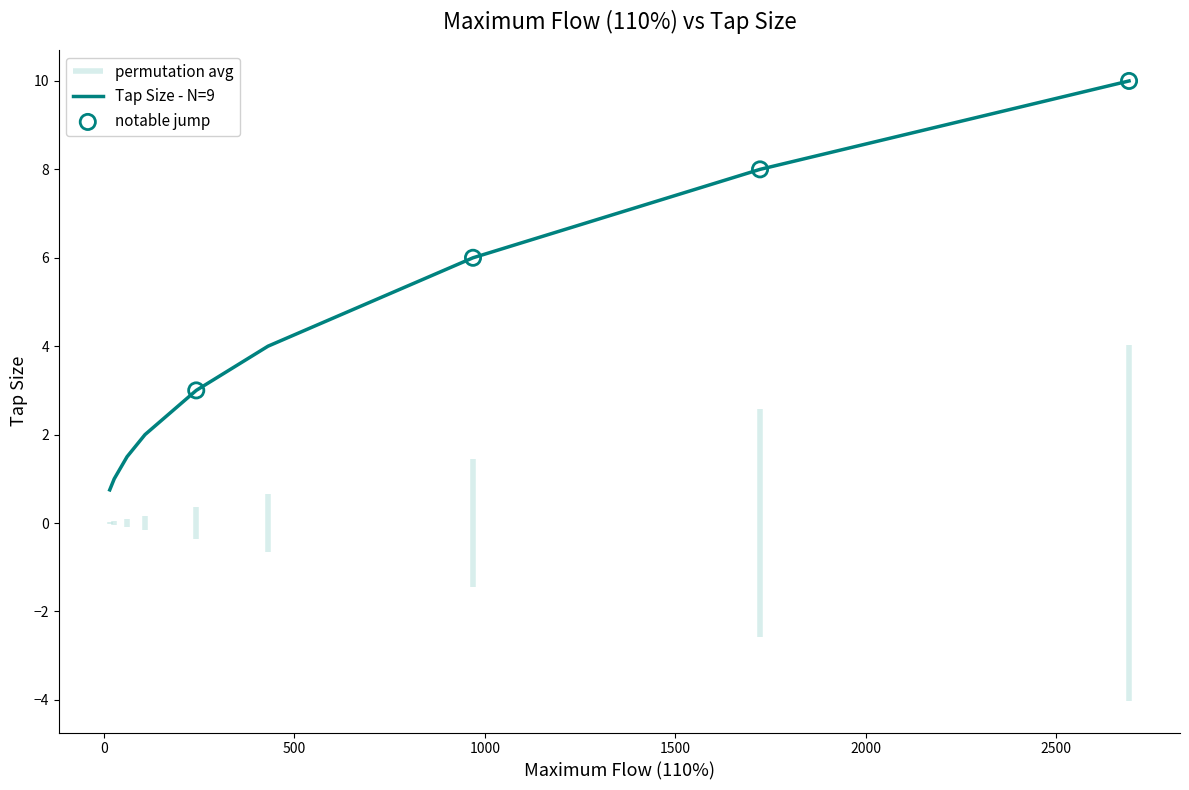

What is the lowest value of the Tap Size - N=9 series?

0.8